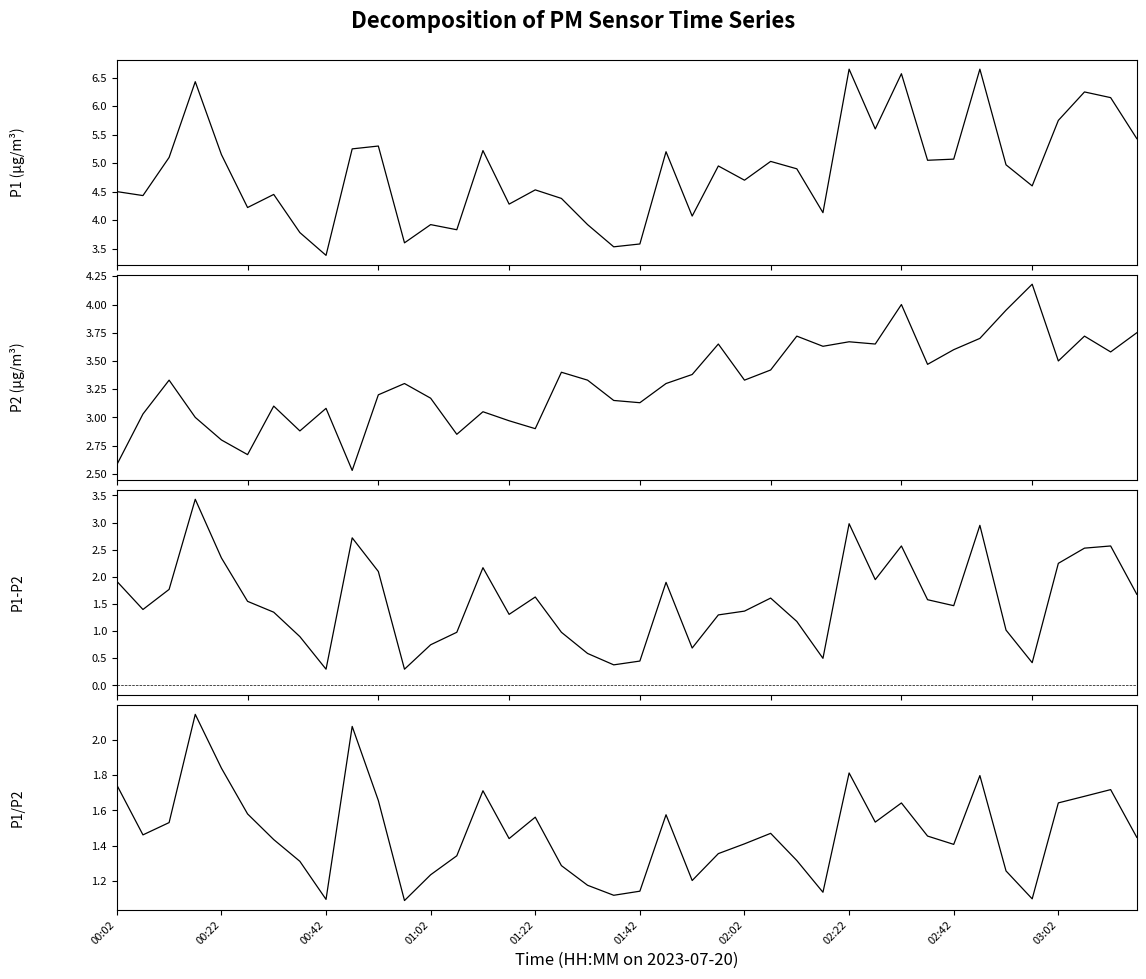

Which series has the largest range (max minus min)?

P1